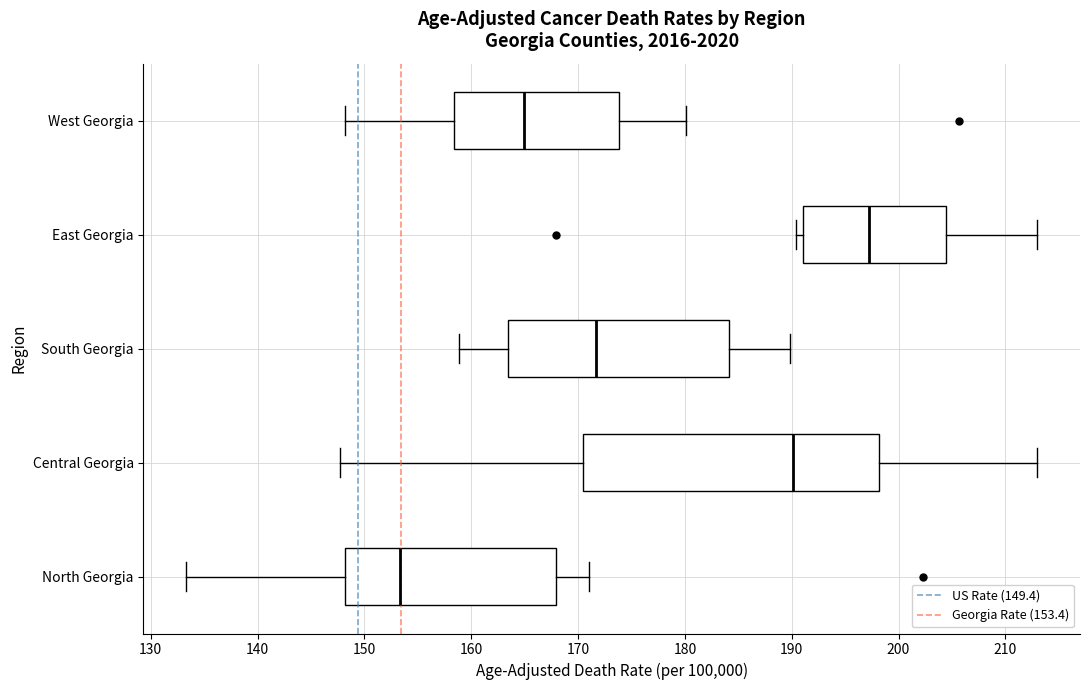

Which box has the furthest to the right median line?

East Georgia